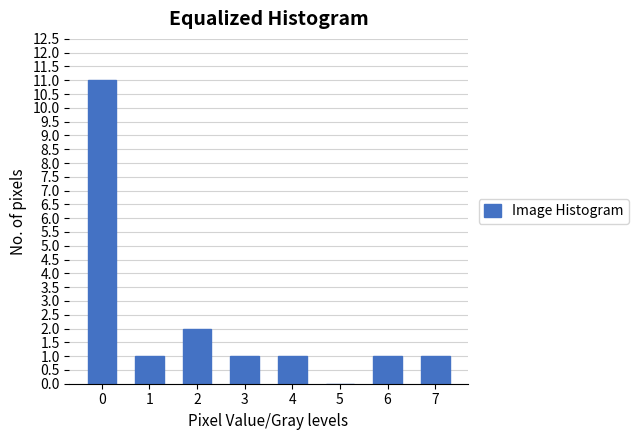

Reading left to right, extract all data points from this chart.

0=11	1=1	2=2	3=1	4=1	5=0	6=1	7=1